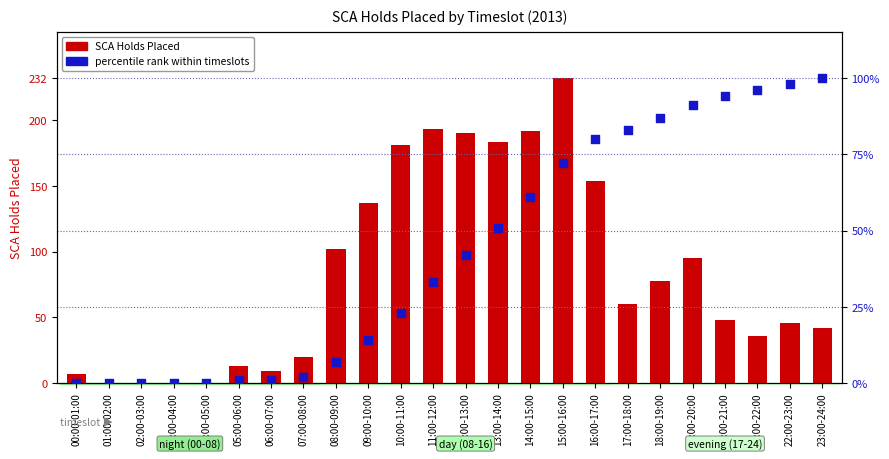

At how many categories does at least one series exceed 212?

1